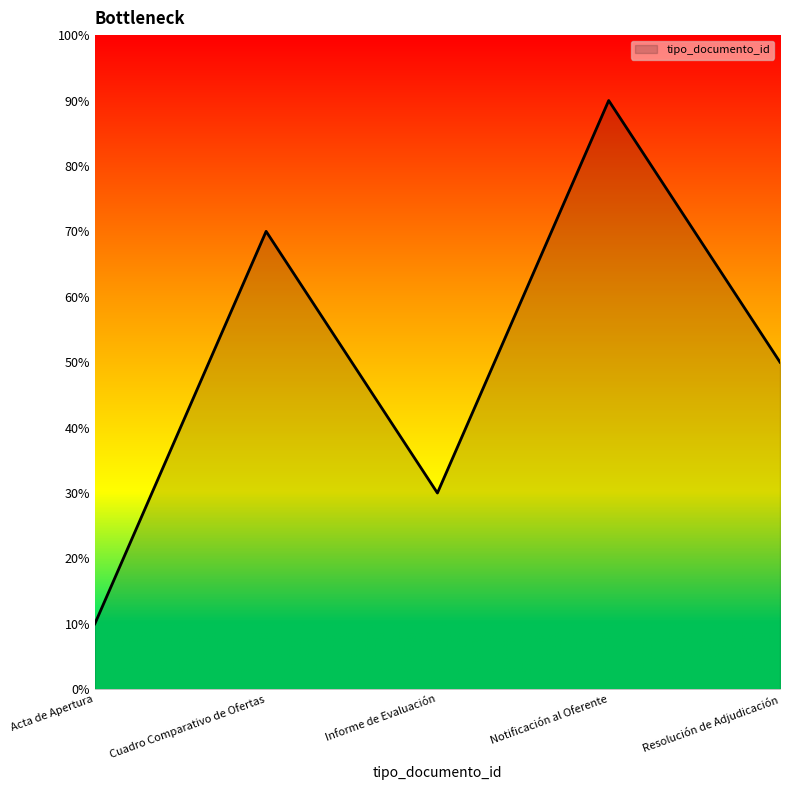

Which has a higher value, Acta de Apertura or Informe de Evaluación?

Informe de Evaluación